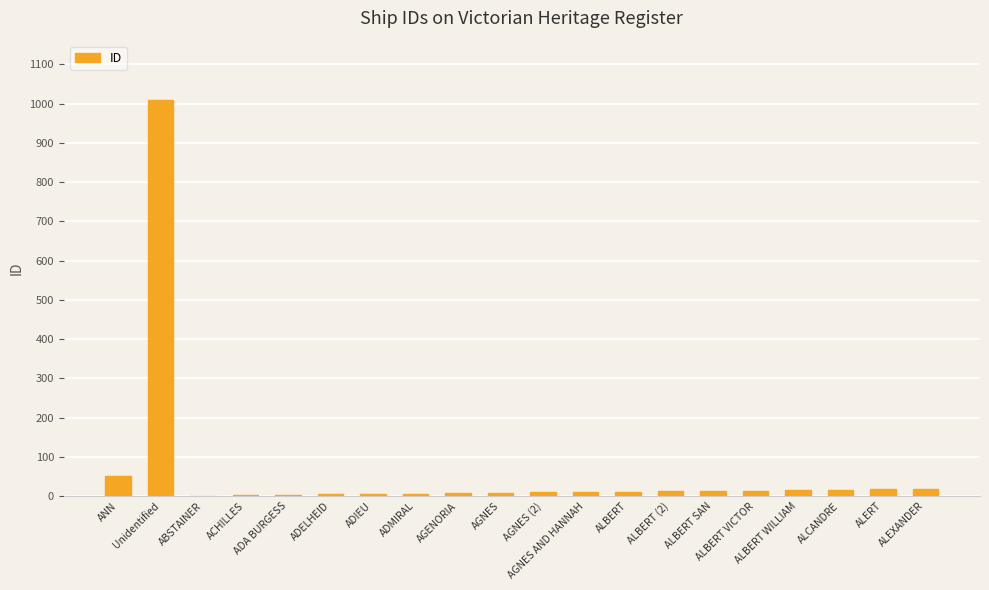

What is the greatest value displayed?

1009